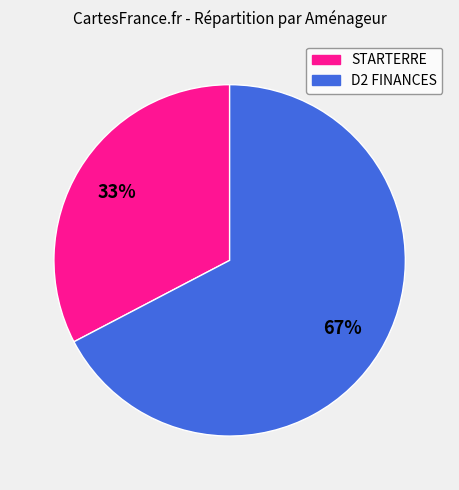

To the nearest percent, what is the combined percentage of D2 FINANCES and STARTERRE?

100%